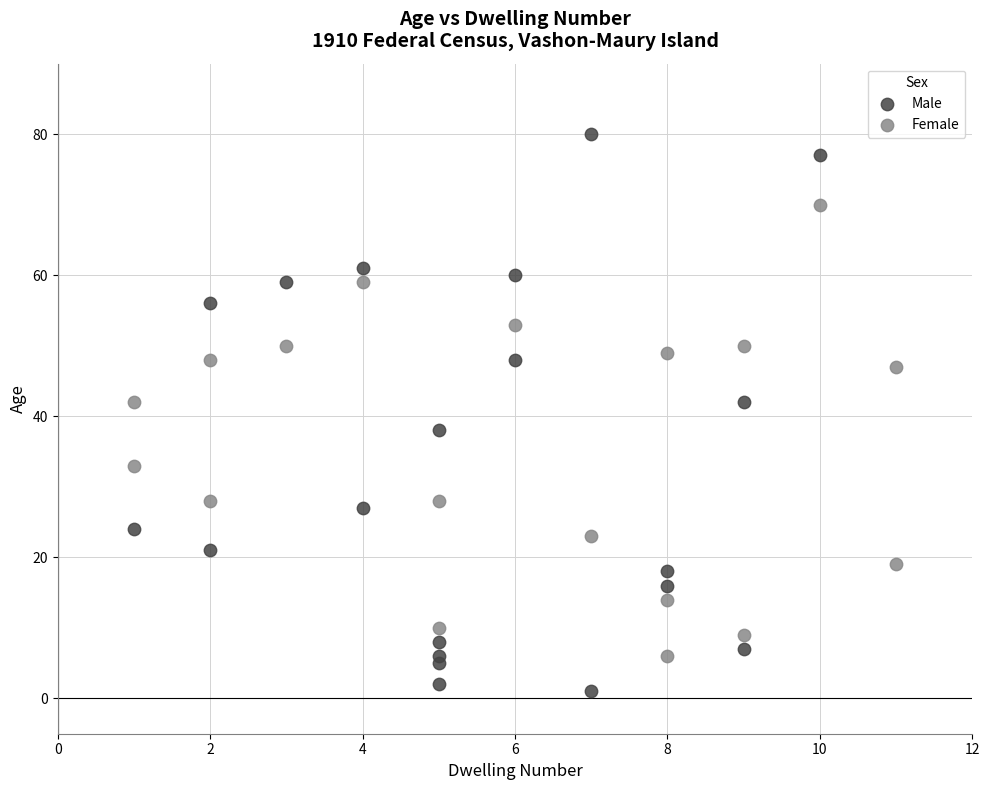

Which series reaches the maximum Y coordinate?

Male